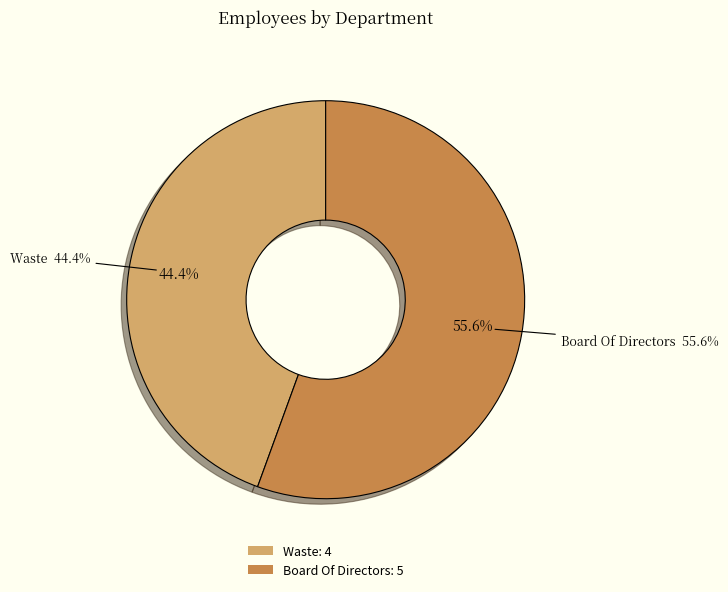

To the nearest percent, what portion does Board Of Directors represent?

56%